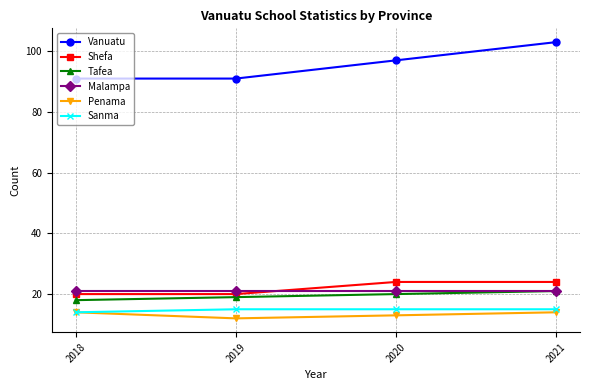

How many values in the Shefa series are below 24?

2